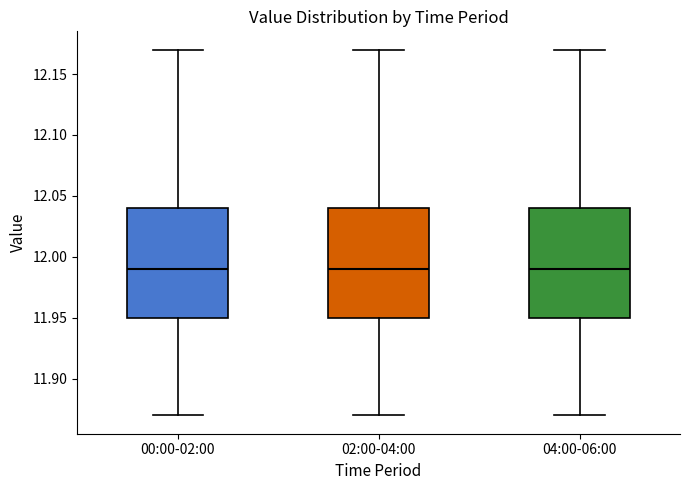

Reading left to right, read every box against the y-axis: the position of its median line, the range the box covers, and the ends of its whiskers. The values are not printed on the chart, so give them approximately, as read against the axis.

00:00-02:00: median 11.99, box 11.95 to 12.04, whiskers 11.87 to 12.17
02:00-04:00: median 11.99, box 11.95 to 12.04, whiskers 11.87 to 12.17
04:00-06:00: median 11.99, box 11.95 to 12.04, whiskers 11.87 to 12.17